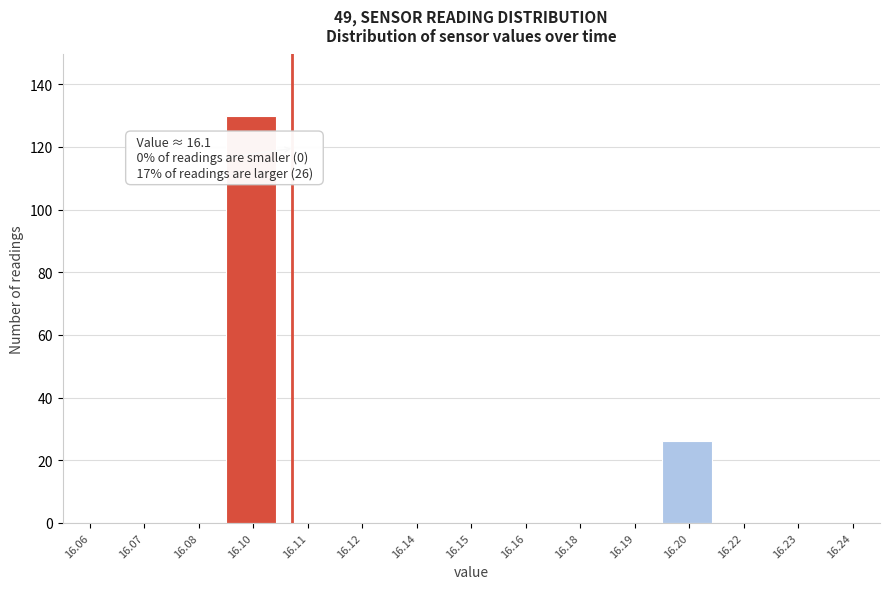

Reading left to right, extract all data points from this chart.

16.06=0	16.07=0	16.08=0	16.10=130	16.11=0	16.12=0	16.14=0	16.15=0	16.16=0	16.18=0	16.19=0	16.20=26	16.22=0	16.23=0	16.24=0